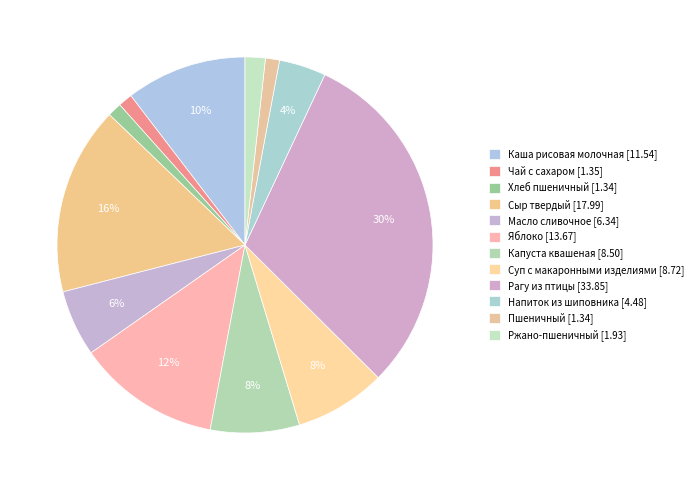

Between Чай с сахаром and Рагу из птицы, which is larger?

Рагу из птицы